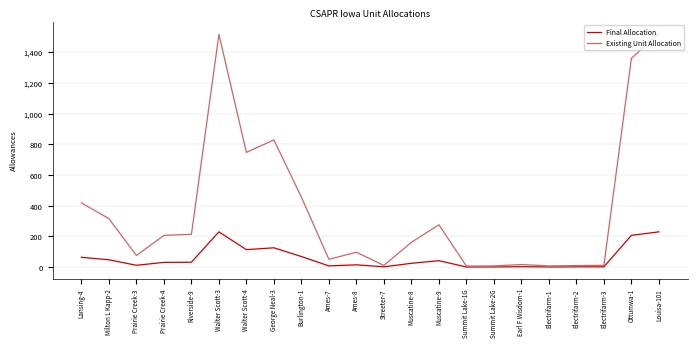

In Existing Unit Allocation, how many points are lower than both neighbors (excluding endpoints)?

6